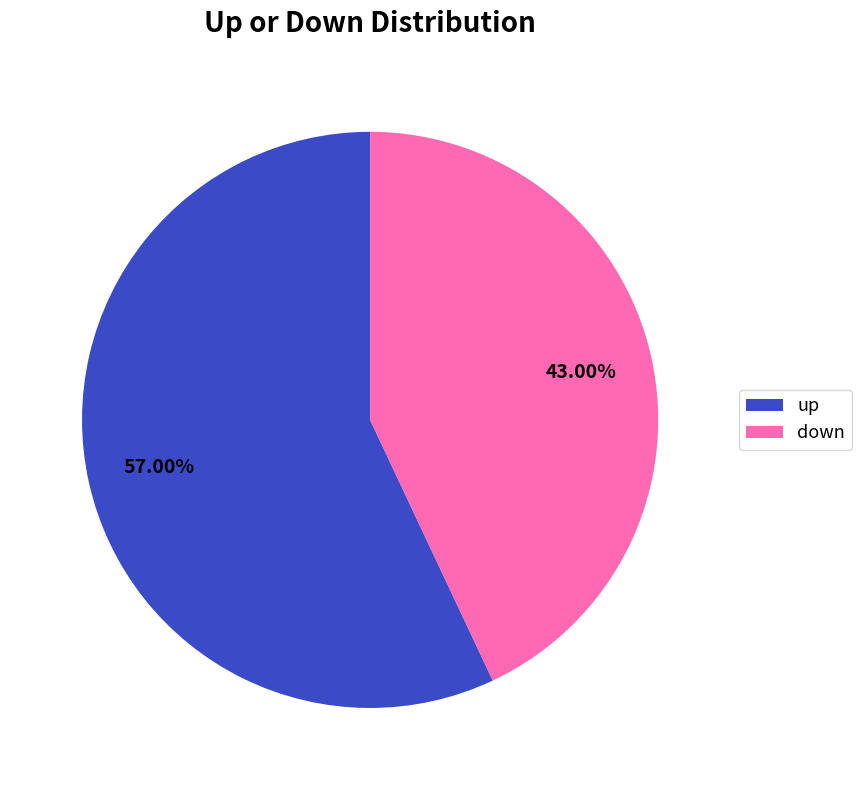

To the nearest percent, what is the average slice percentage?

50%